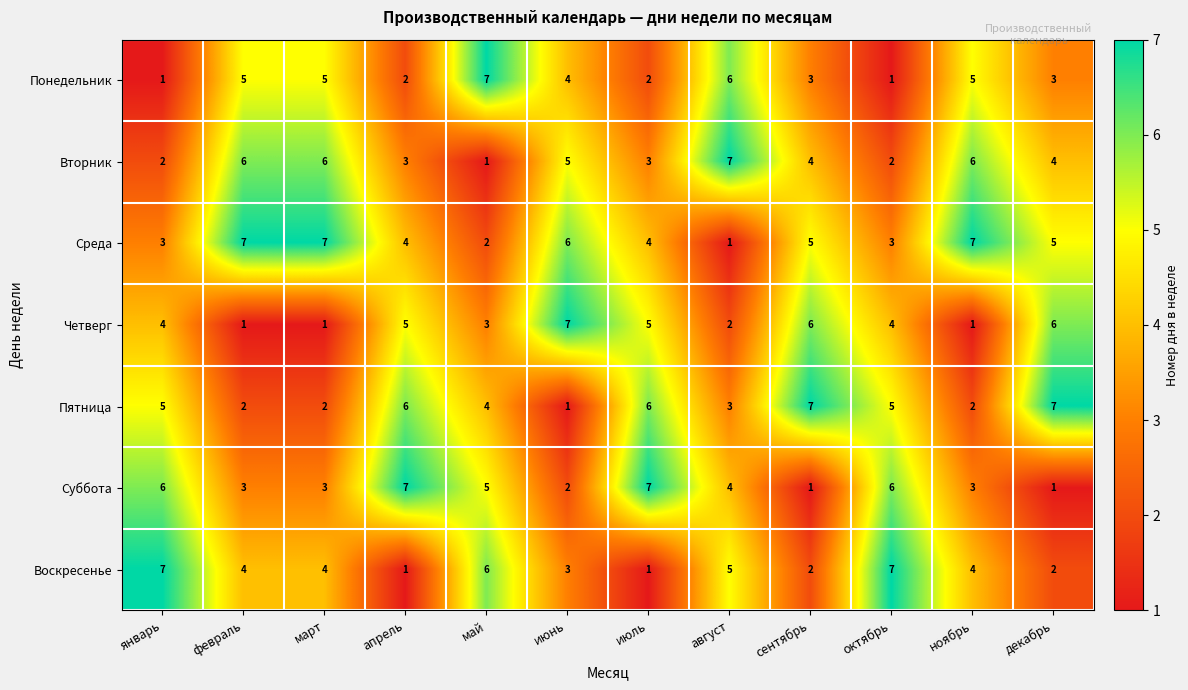

What is the sum of all Воскресенье values?

46